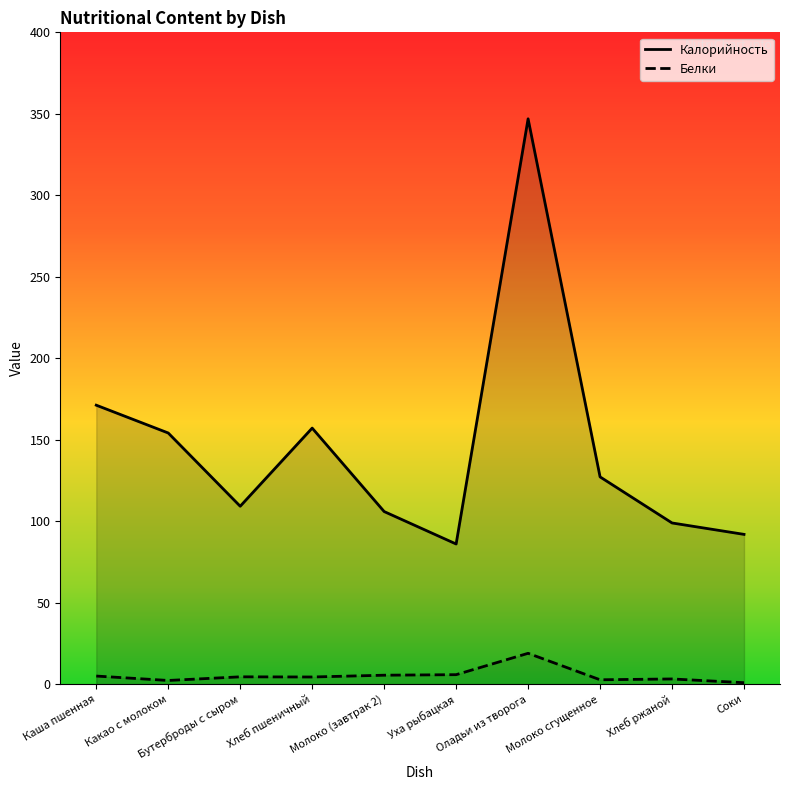

At which label is Калорийность closest to 216?

Каша пшенная